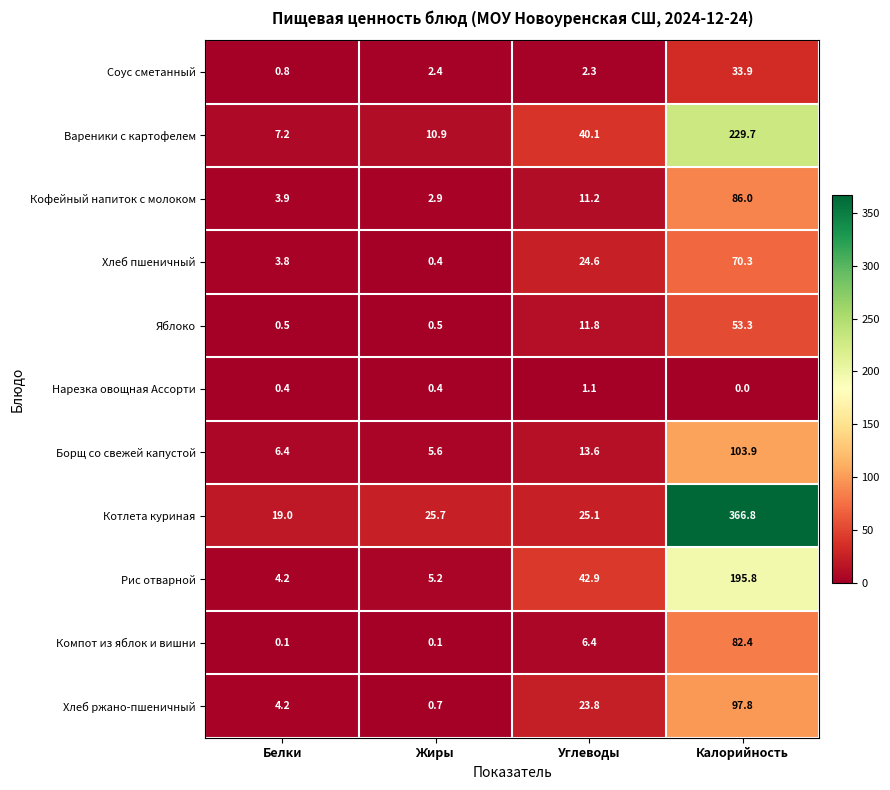

Between Белки and Калорийность, which series saw the biggest shift?

Котлета куриная